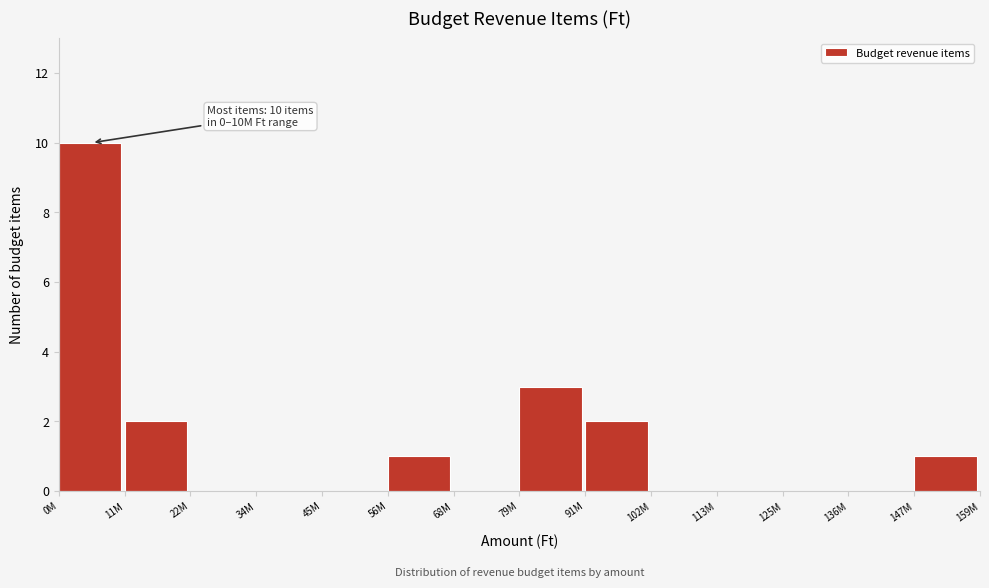

Reading left to right, what are all the values shown in this chart?

0M=10	11M=2	22M=0	34M=0	45M=0	56M=1	68M=0	79M=3	91M=2	102M=0	113M=0	125M=0	136M=0	147M=1